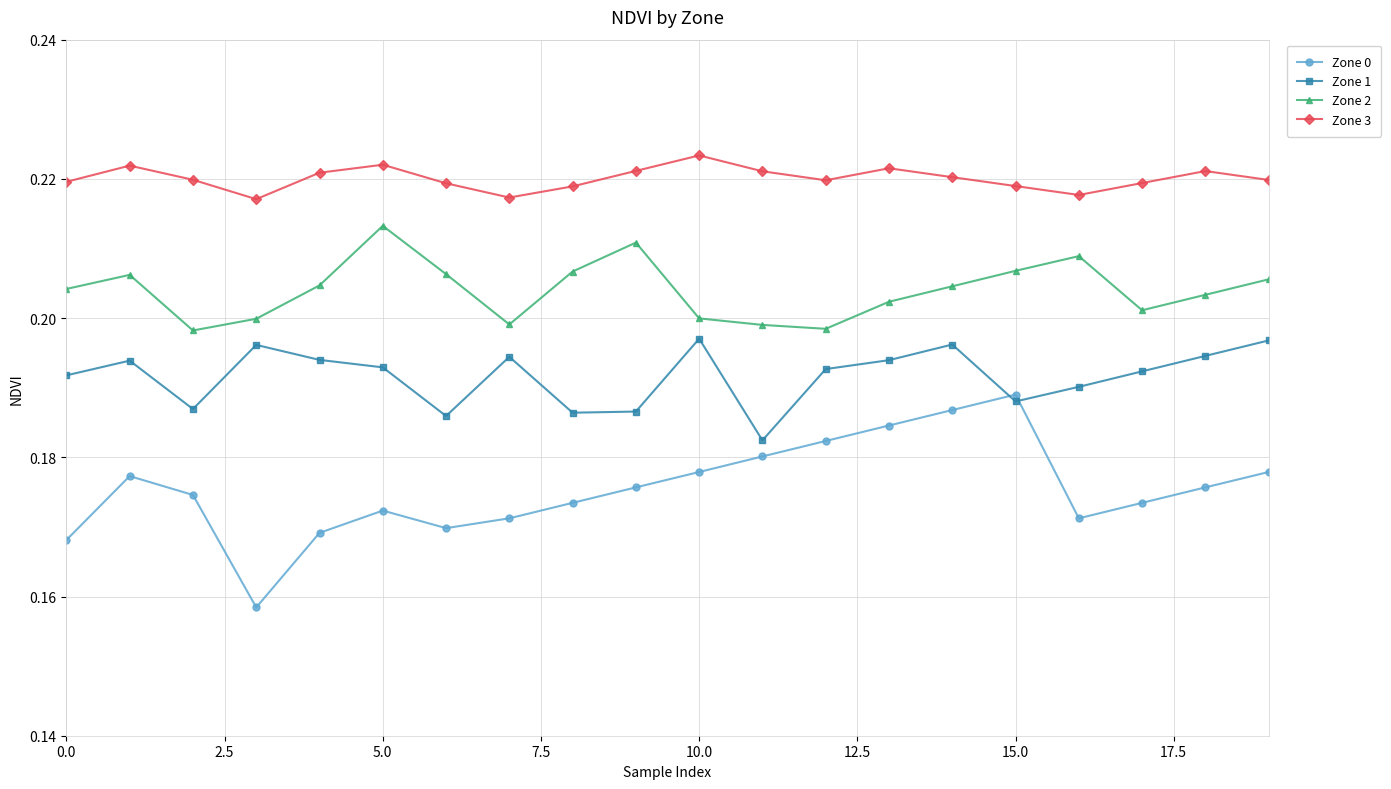

Which series has the widest spread of values?

Zone 0